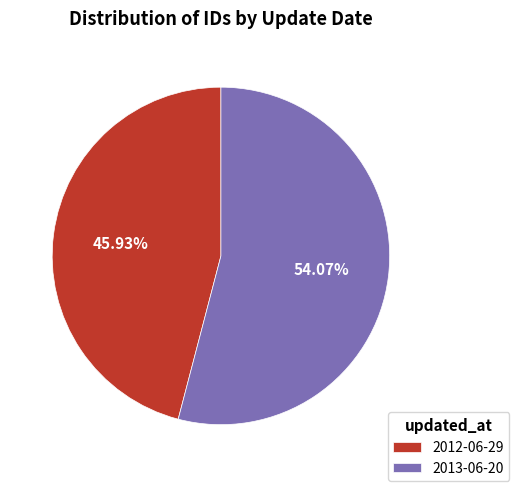

Do 2013-06-20 and 2012-06-29 together represent more than half of the pie?

Yes